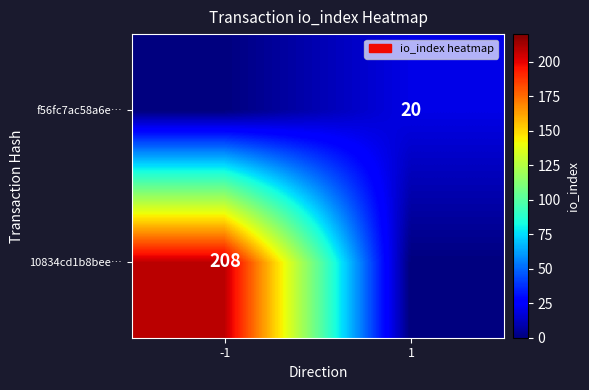

The value of 10834cd1b8bee… at -1 is 208. True or false?

True